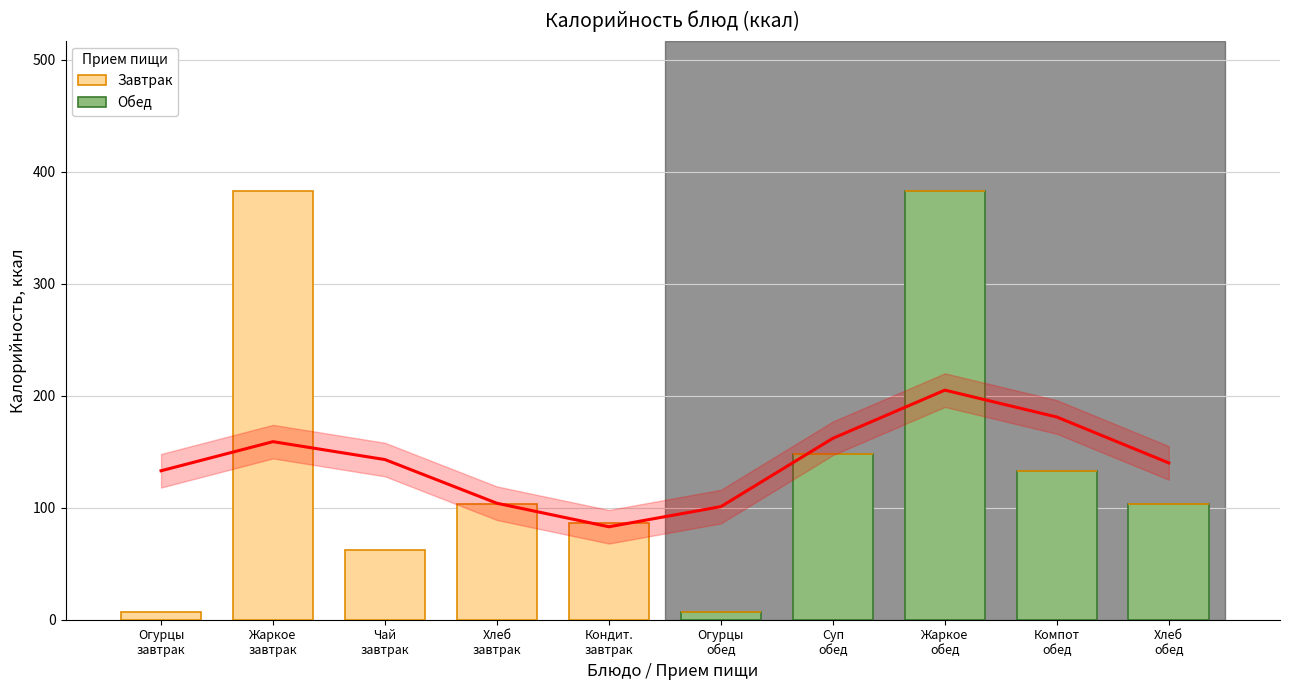

What is the label of the 3rd bar from the right?

Жаркое
обед